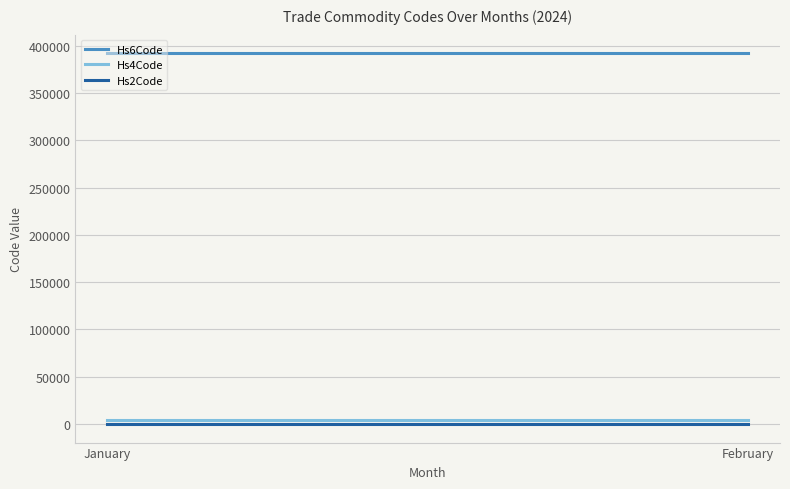

Which series has the largest range (max minus min)?

Hs6Code